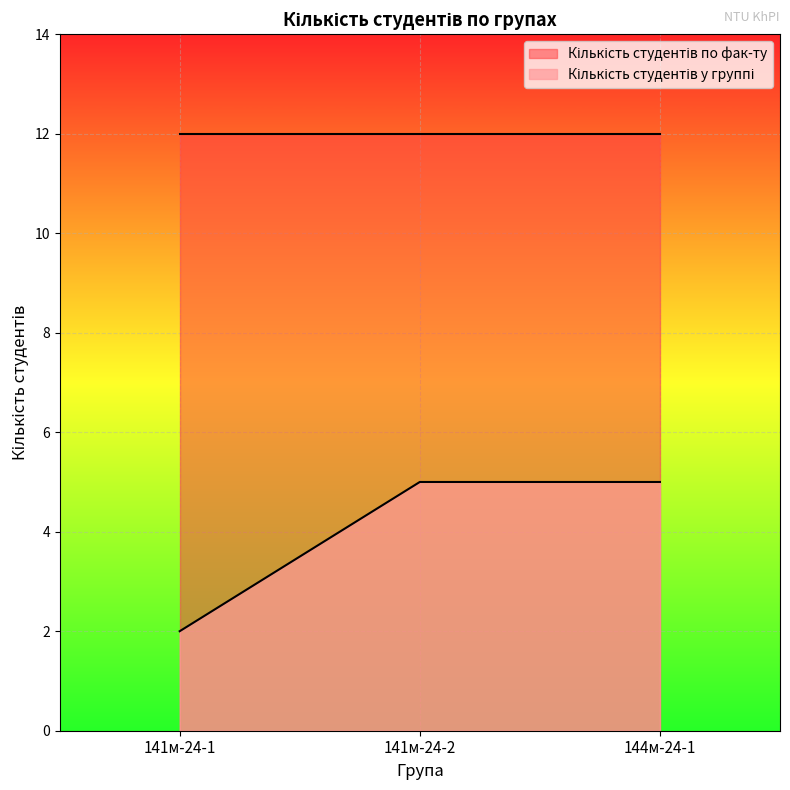

What is the total value across all series at 141м-24-1?

14